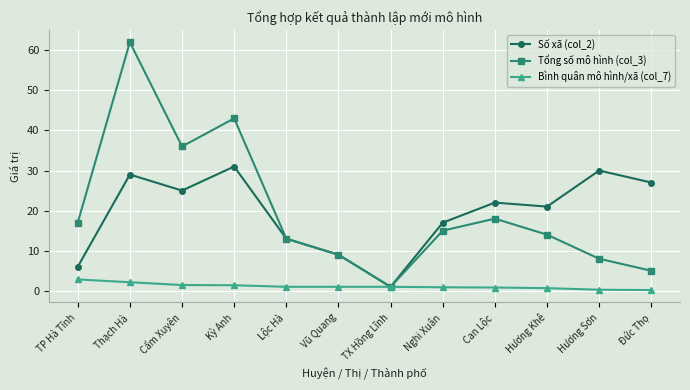

At which label is Số xã (col_2) closest to 16?

Nghi Xuân